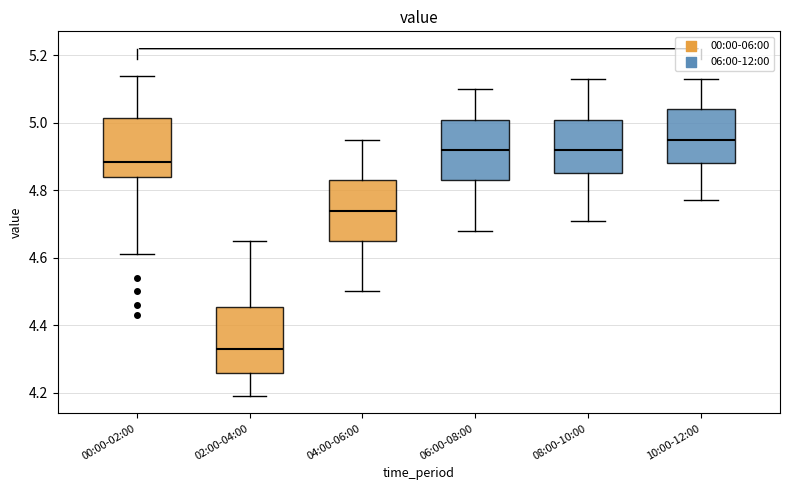

Reading left to right, read every box against the y-axis: the position of its median line, the range the box covers, and the ends of its whiskers. The values are not printed on the chart, so give them approximately, as read against the axis.

00:00-02:00: median 4.88, box 4.84 to 5.02, whiskers 4.62 to 5.14
02:00-04:00: median 4.34, box 4.26 to 4.46, whiskers 4.20 to 4.66
04:00-06:00: median 4.74, box 4.66 to 4.84, whiskers 4.50 to 4.96
06:00-08:00: median 4.92, box 4.84 to 5.02, whiskers 4.68 to 5.10
08:00-10:00: median 4.92, box 4.86 to 5.02, whiskers 4.72 to 5.14
10:00-12:00: median 4.96, box 4.88 to 5.04, whiskers 4.78 to 5.14